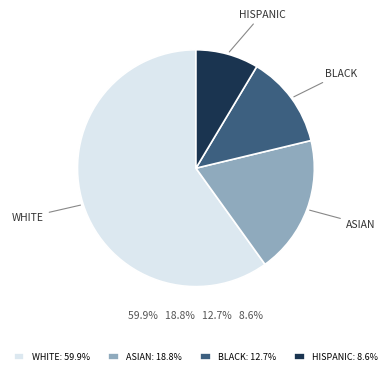

Does WHITE represent more than half of the total?

Yes